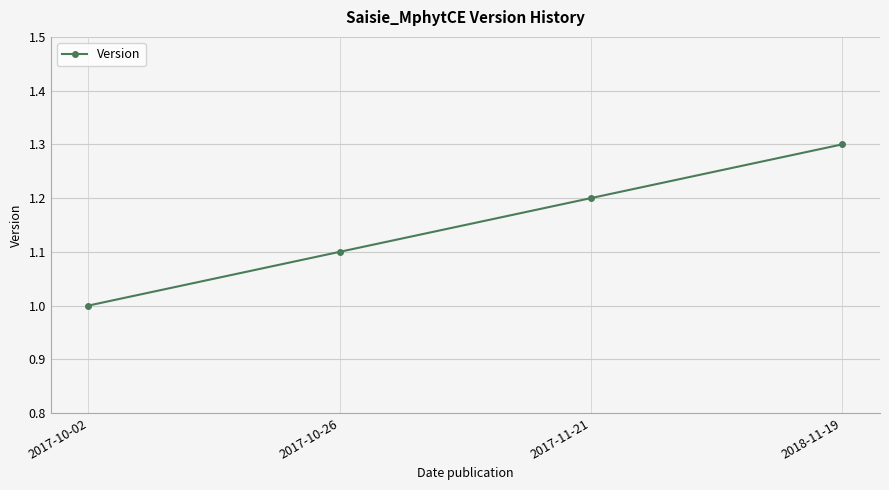

What is the difference between the maximum and minimum values?

0.3